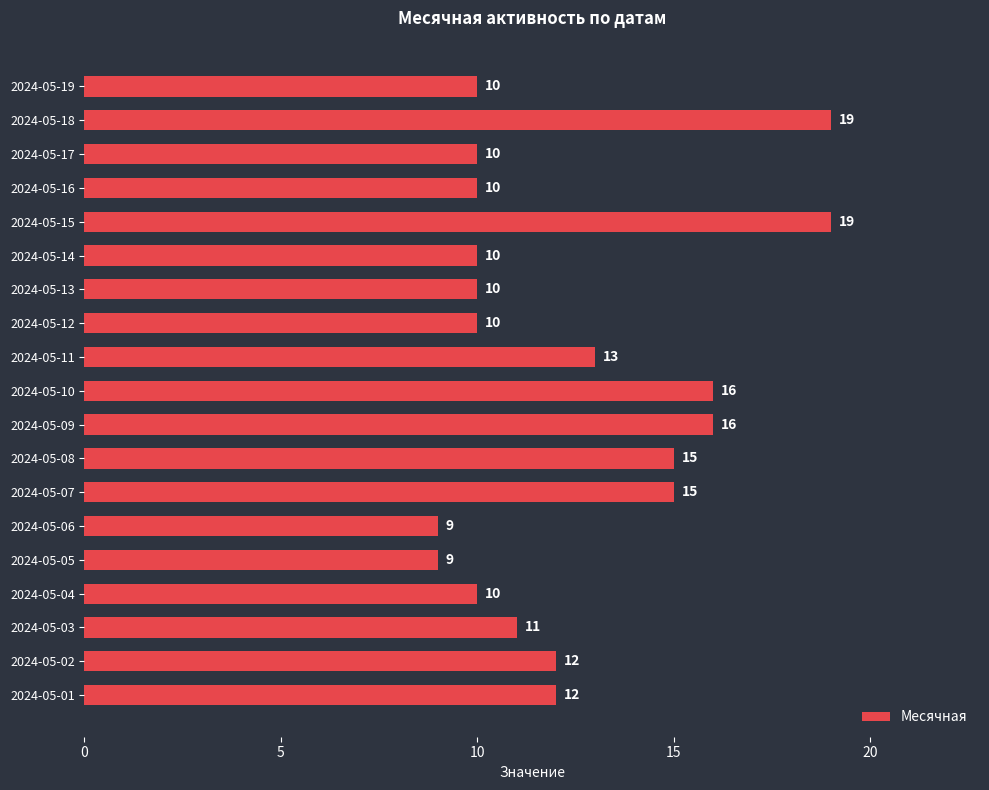

Reading top to bottom, extract all data points from this chart.

2024-05-19=10	2024-05-18=19	2024-05-17=10	2024-05-16=10	2024-05-15=19	2024-05-14=10	2024-05-13=10	2024-05-12=10	2024-05-11=13	2024-05-10=16	2024-05-09=16	2024-05-08=15	2024-05-07=15	2024-05-06=9	2024-05-05=9	2024-05-04=10	2024-05-03=11	2024-05-02=12	2024-05-01=12